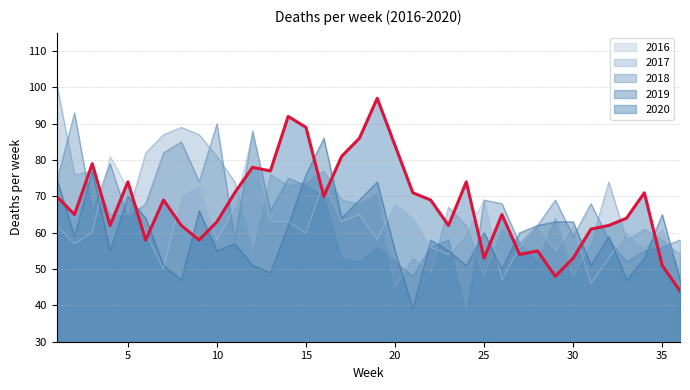

What is the value of the 2018 point at the 29th from the left?

69